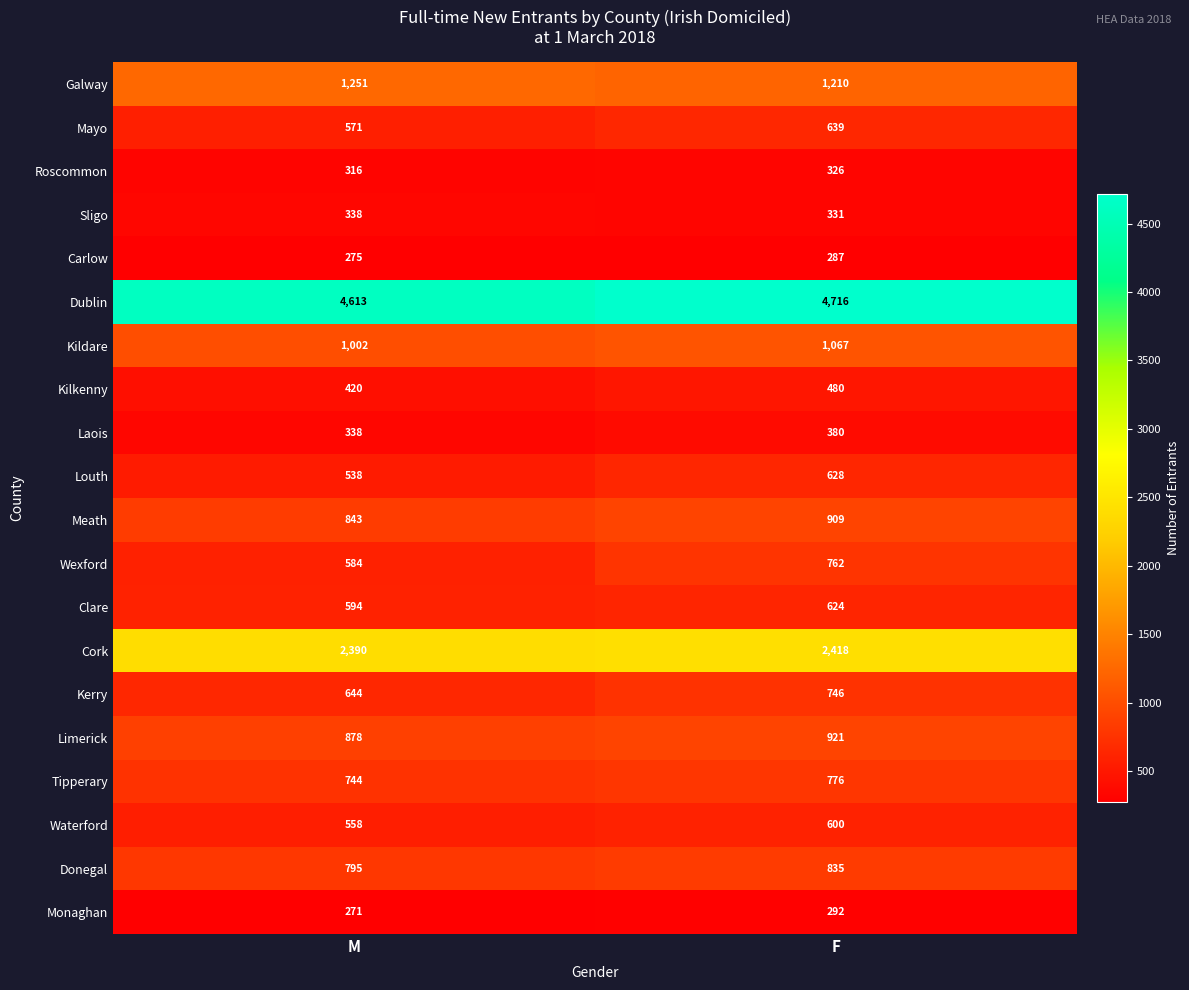

The value of Mayo at M is 571. True or false?

True